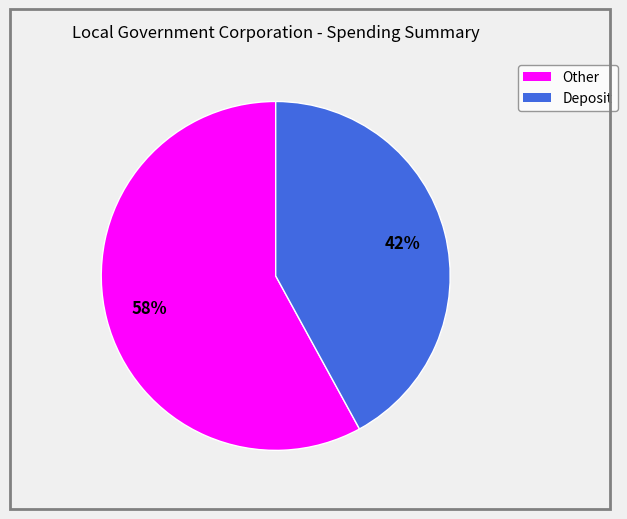

Rank the categories by value from lowest to highest.

Deposit, Other